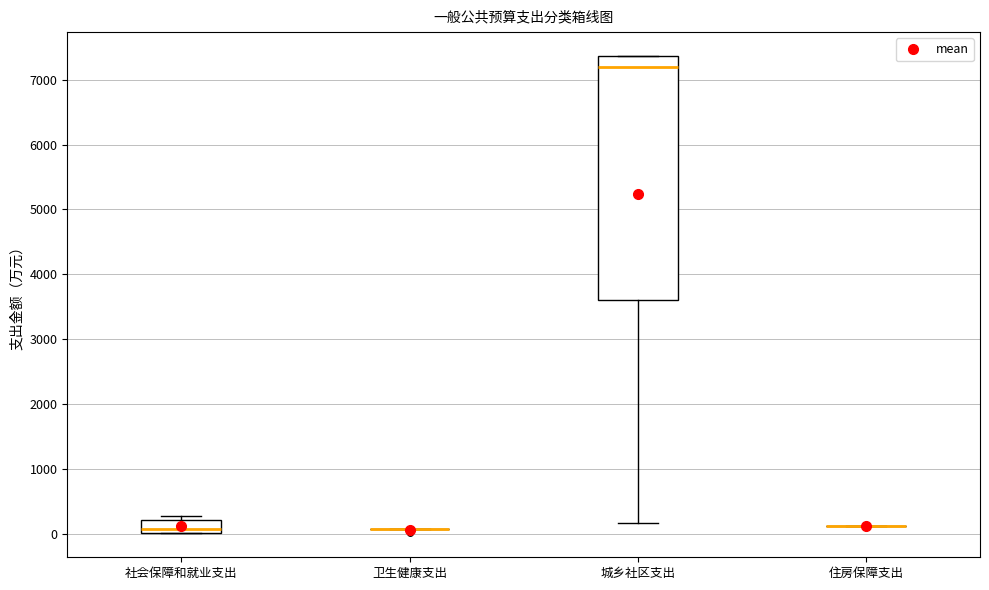

Comparing the boxes themselves (not the whiskers), which one is the tallest?

城乡社区支出